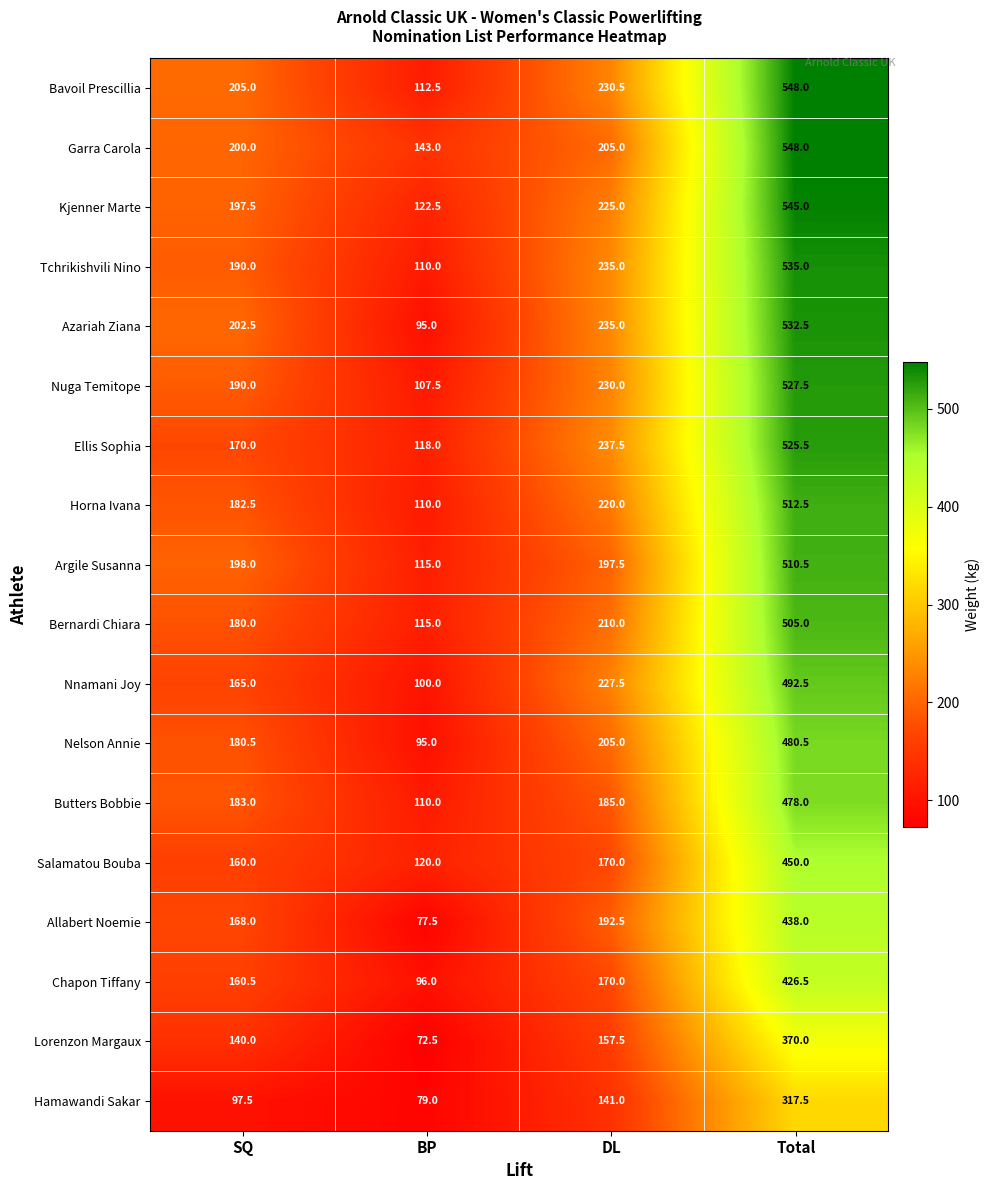

What is the difference between the second highest and second lowest values in the Kjenner Marte series?

27.5